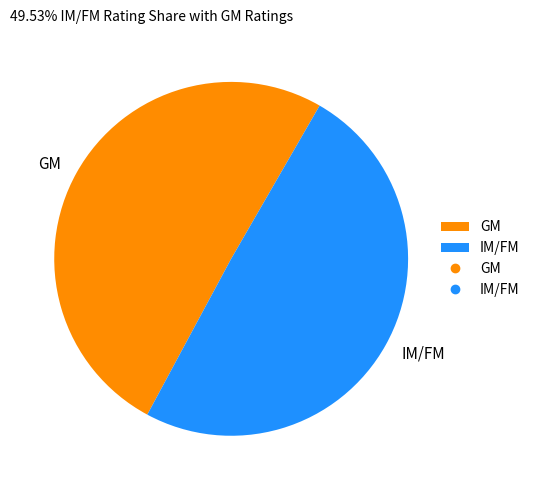

Which category has the biggest portion of the pie?

GM